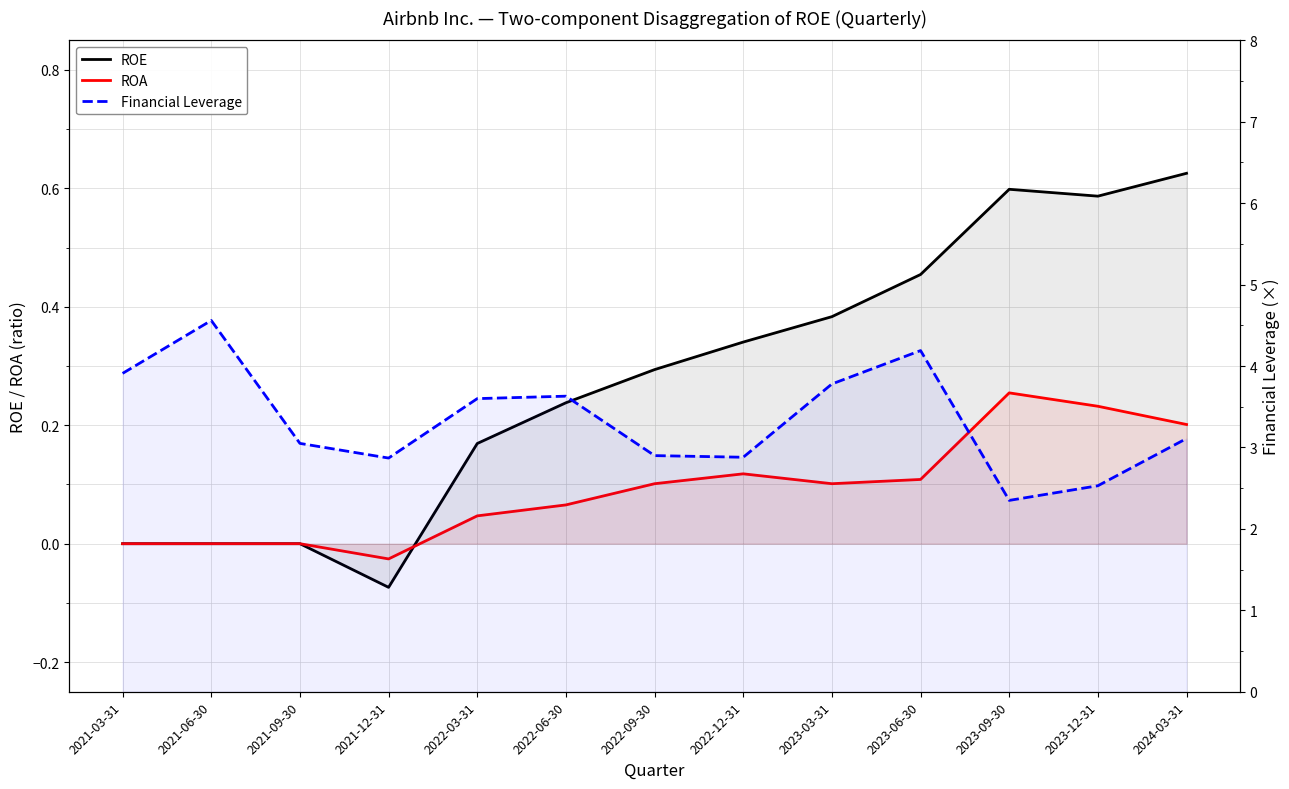

At which label does ROA reach its minimum?

2021-12-31